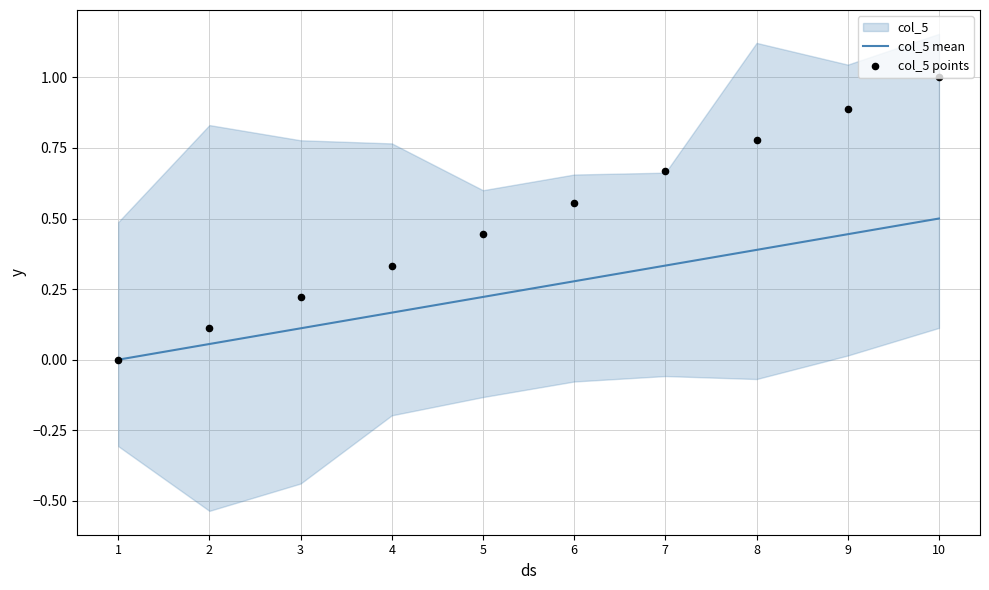

The value of col_5 mean at 10 is 0.1. True or false?

False